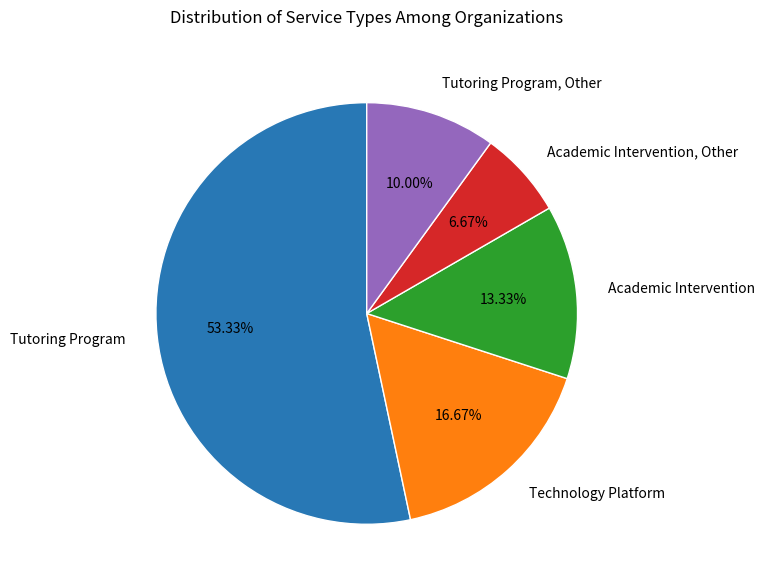

The Tutoring Program slice represents 38% of the pie. True or false?

False